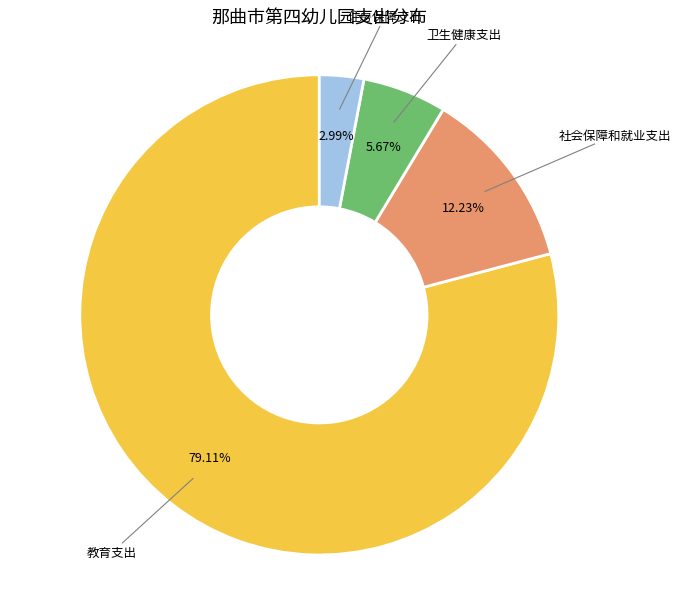

Is there a majority slice in this chart?

Yes